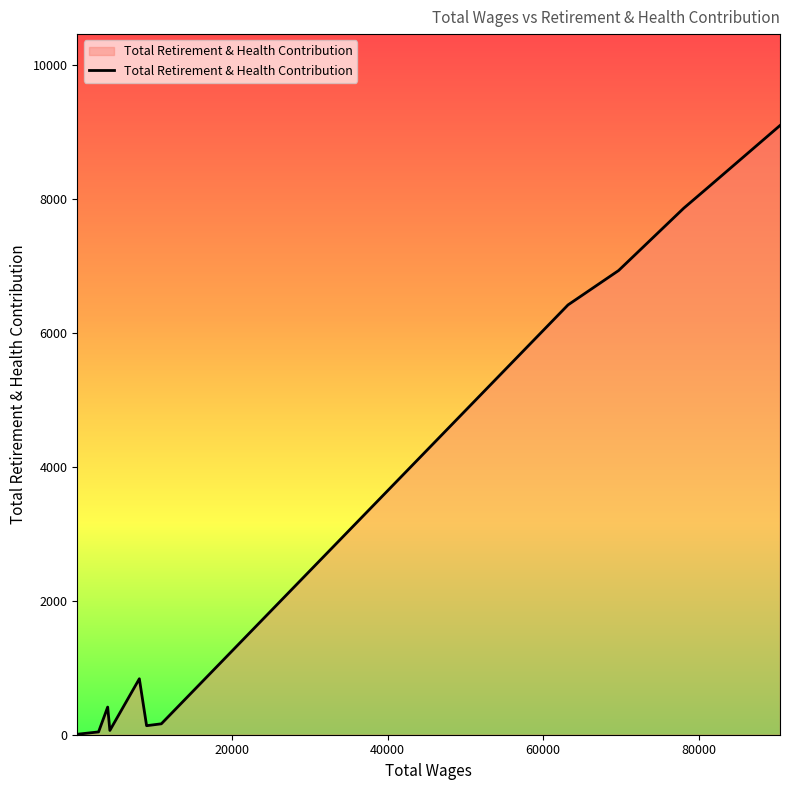

What is the maximum value shown in the chart?

9103